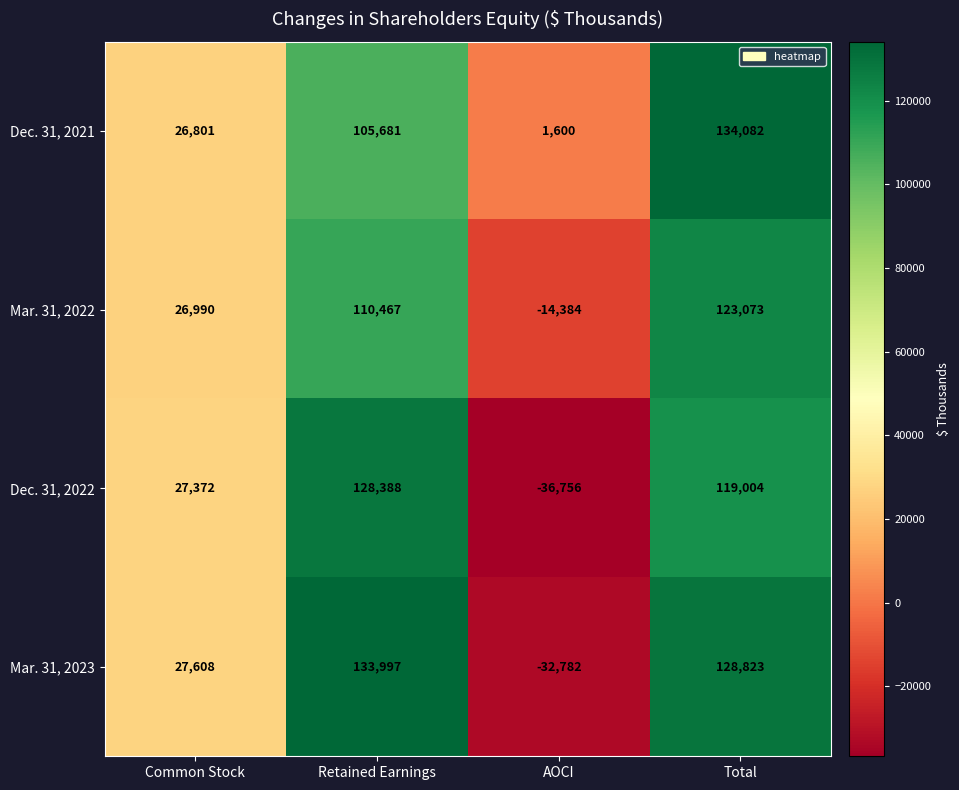

At how many categories does at least one series exceed 18285?

3